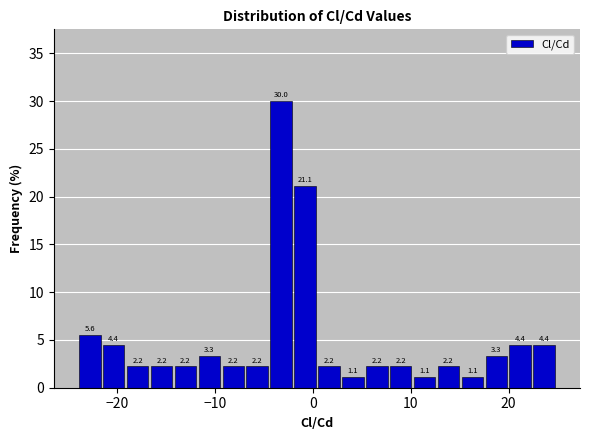

Around what value on the x-axis is the tallest bar? Give the approximate position of its centre, as read against the axis.

-3